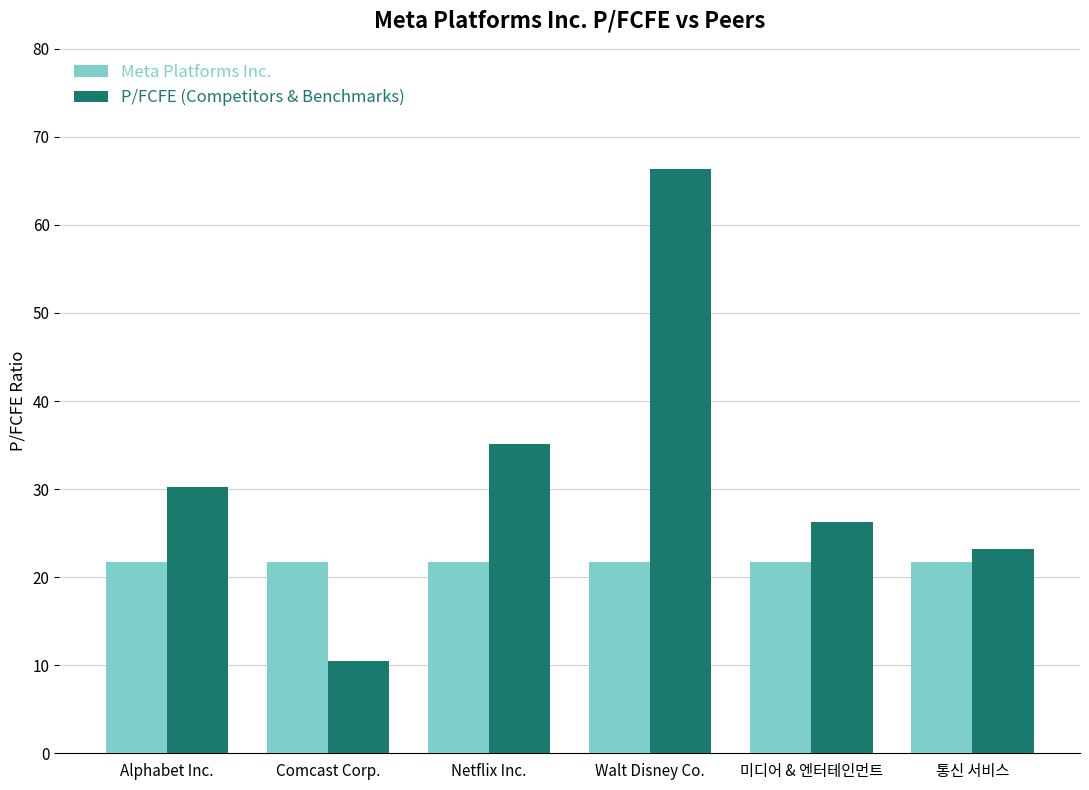

How many bars are there in each group?

2